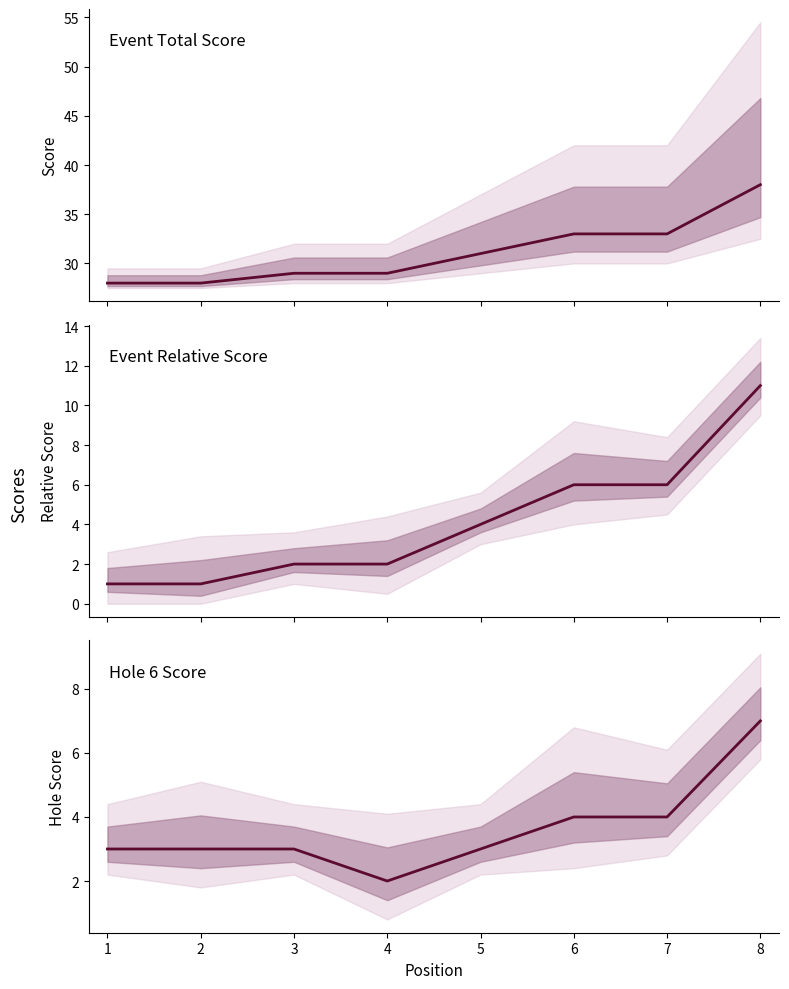

True or false: event_relative_score has more than 2 interior local peaks.

False